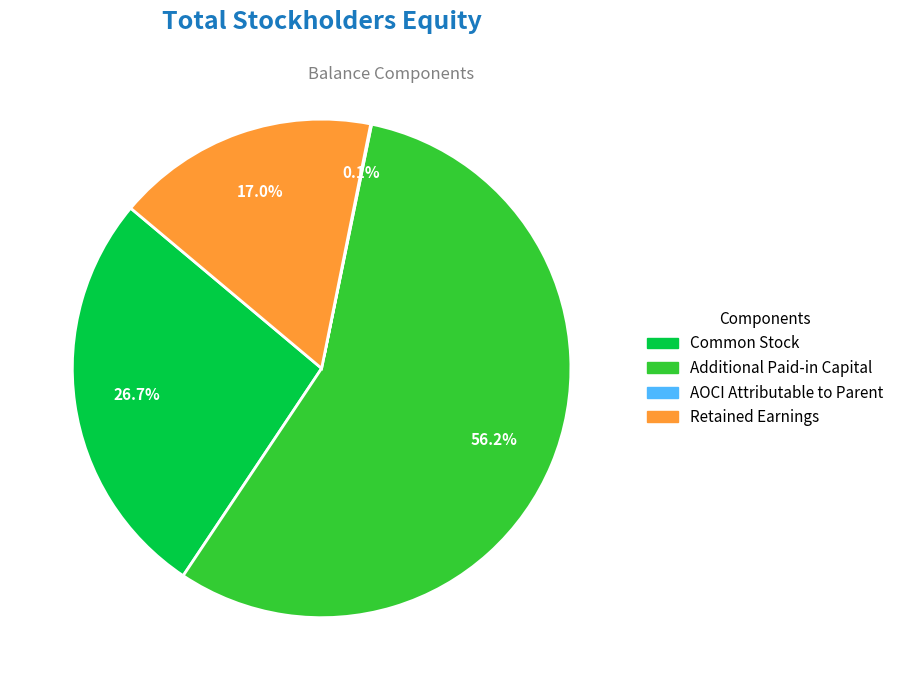

The Retained Earnings slice represents 17% of the pie. True or false?

True